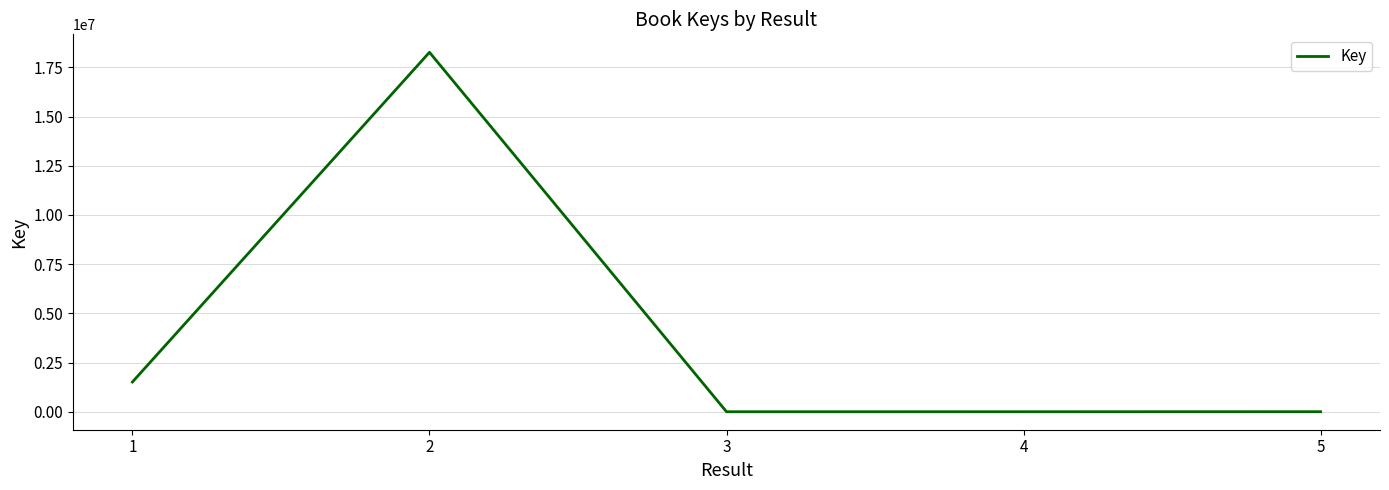

At which category does the chart reach its peak across all series?

2